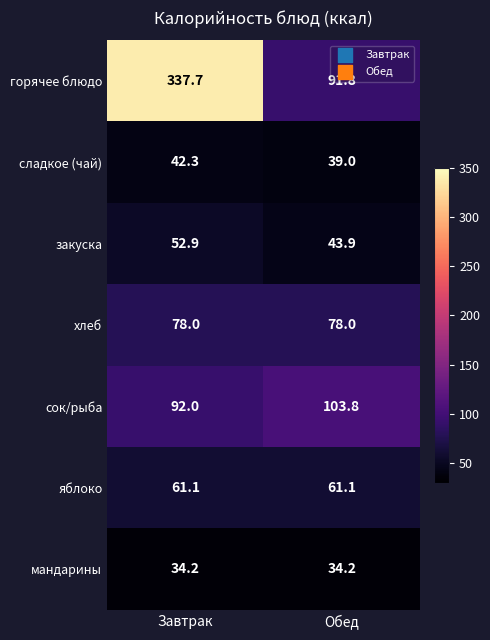

List the series in order of their peak value, highest first.

горячее блюдо, сок/рыба, хлеб, яблоко, закуска, сладкое (чай), мандарины